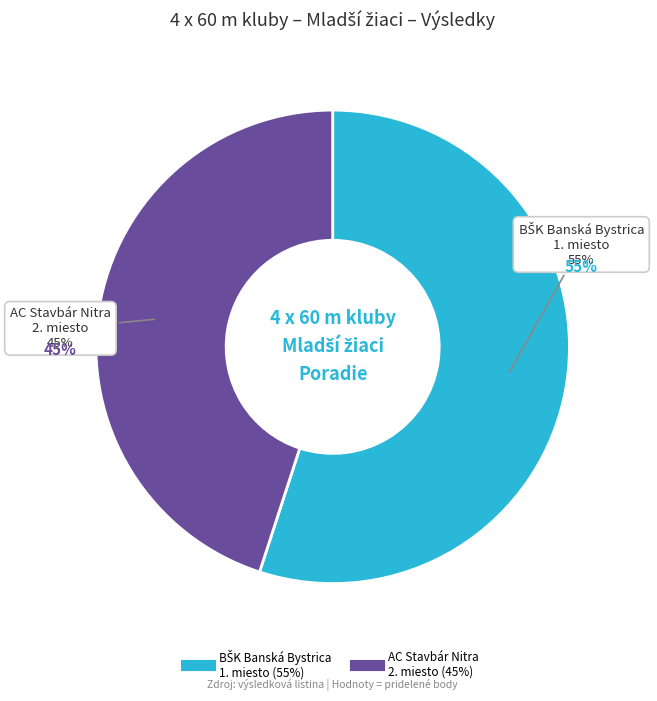

Approximately how many times larger is the value at Bošanský, Čavojský, Buday, Košarišťan (AC Stavbár Nitra) compared to Ďurica, Lindvay, Sedláček, Rosenberger (BŠK Banská Bystrica)?

0.8